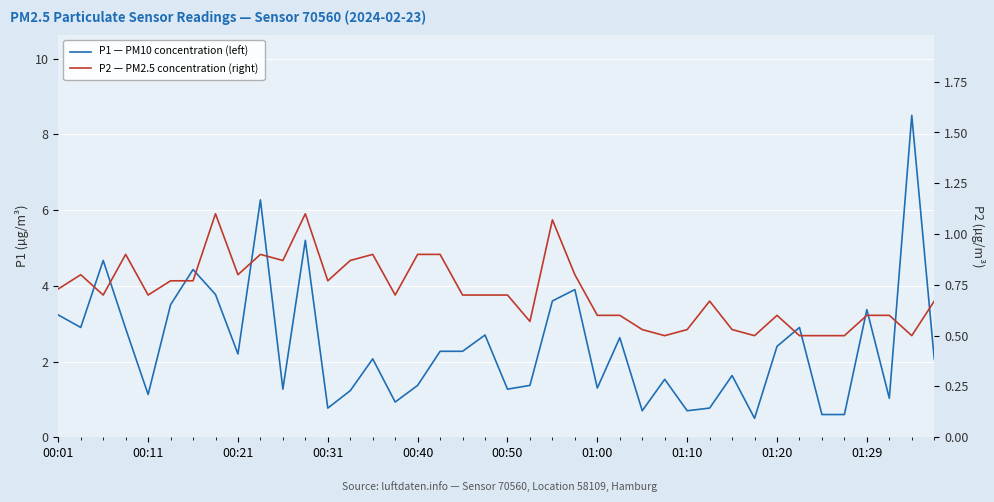

Rank the series by their average value, from highest to lowest.

P1 — PM10 concentration (left), P2 — PM2.5 concentration (right)